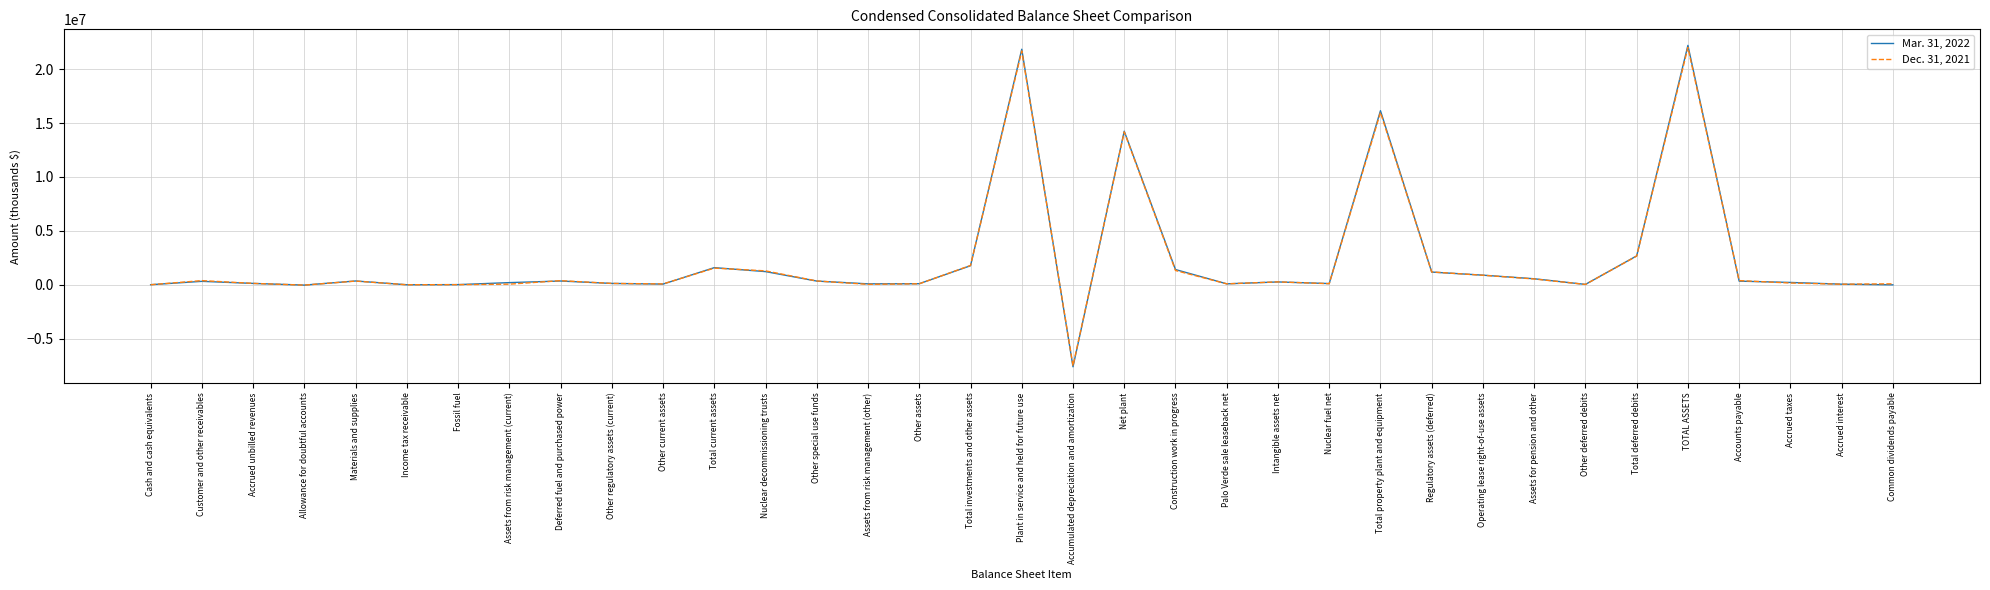

What is the minimum value for Dec. 31, 2021?

-7504603